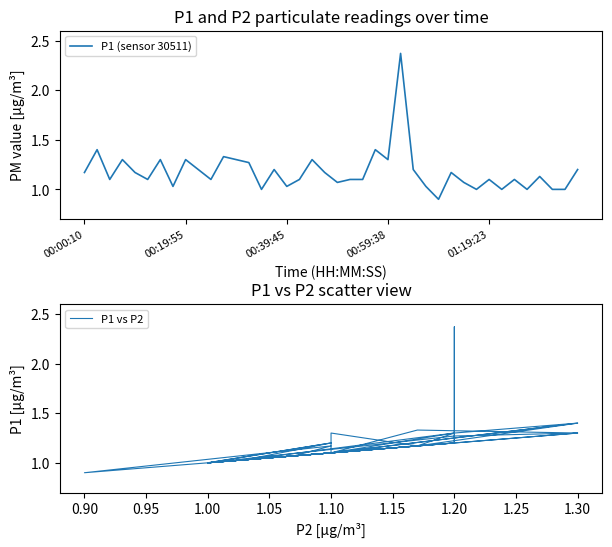

The value of P1 vs P2 at 19 is 0.6. True or false?

False